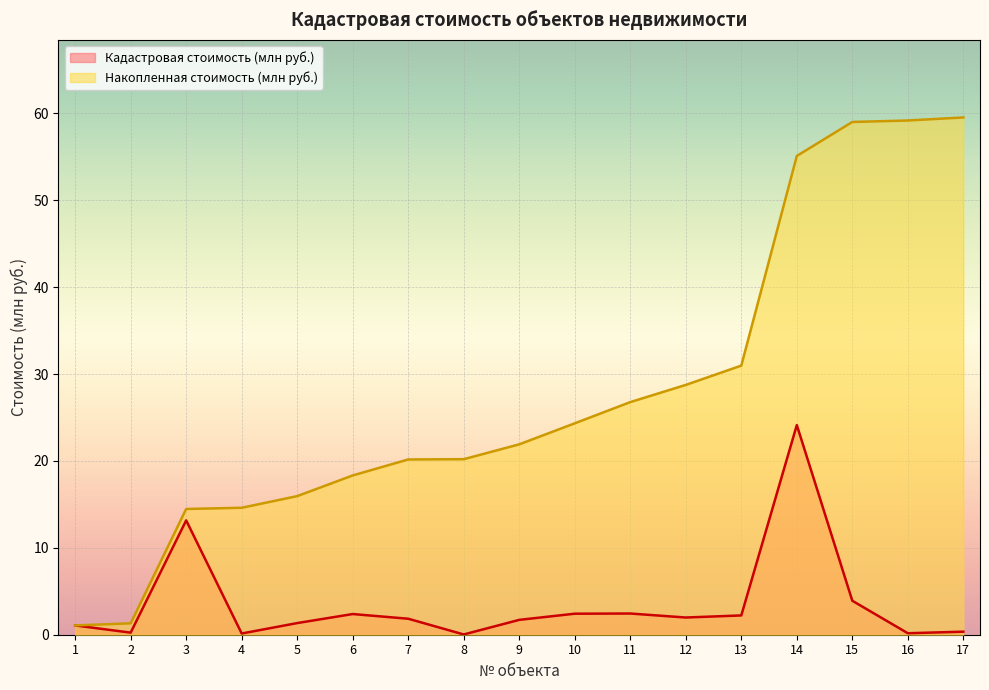

Which category has the highest value in the Кадастровая стоимость (млн руб.) series?

14